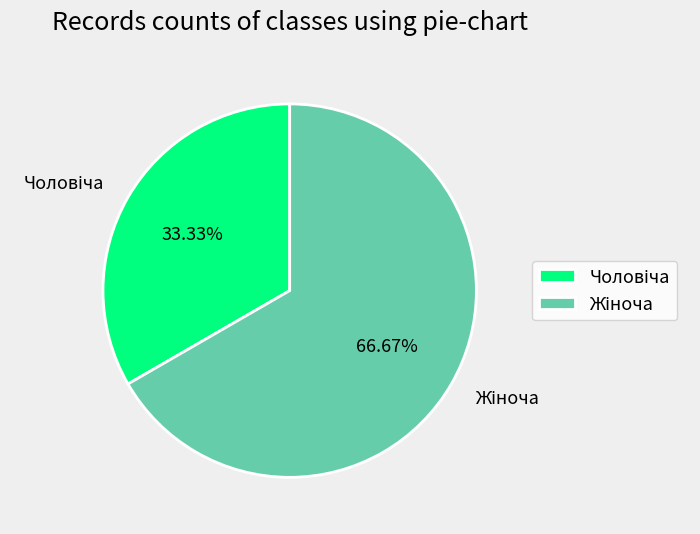

How many slices are in this pie chart?

2